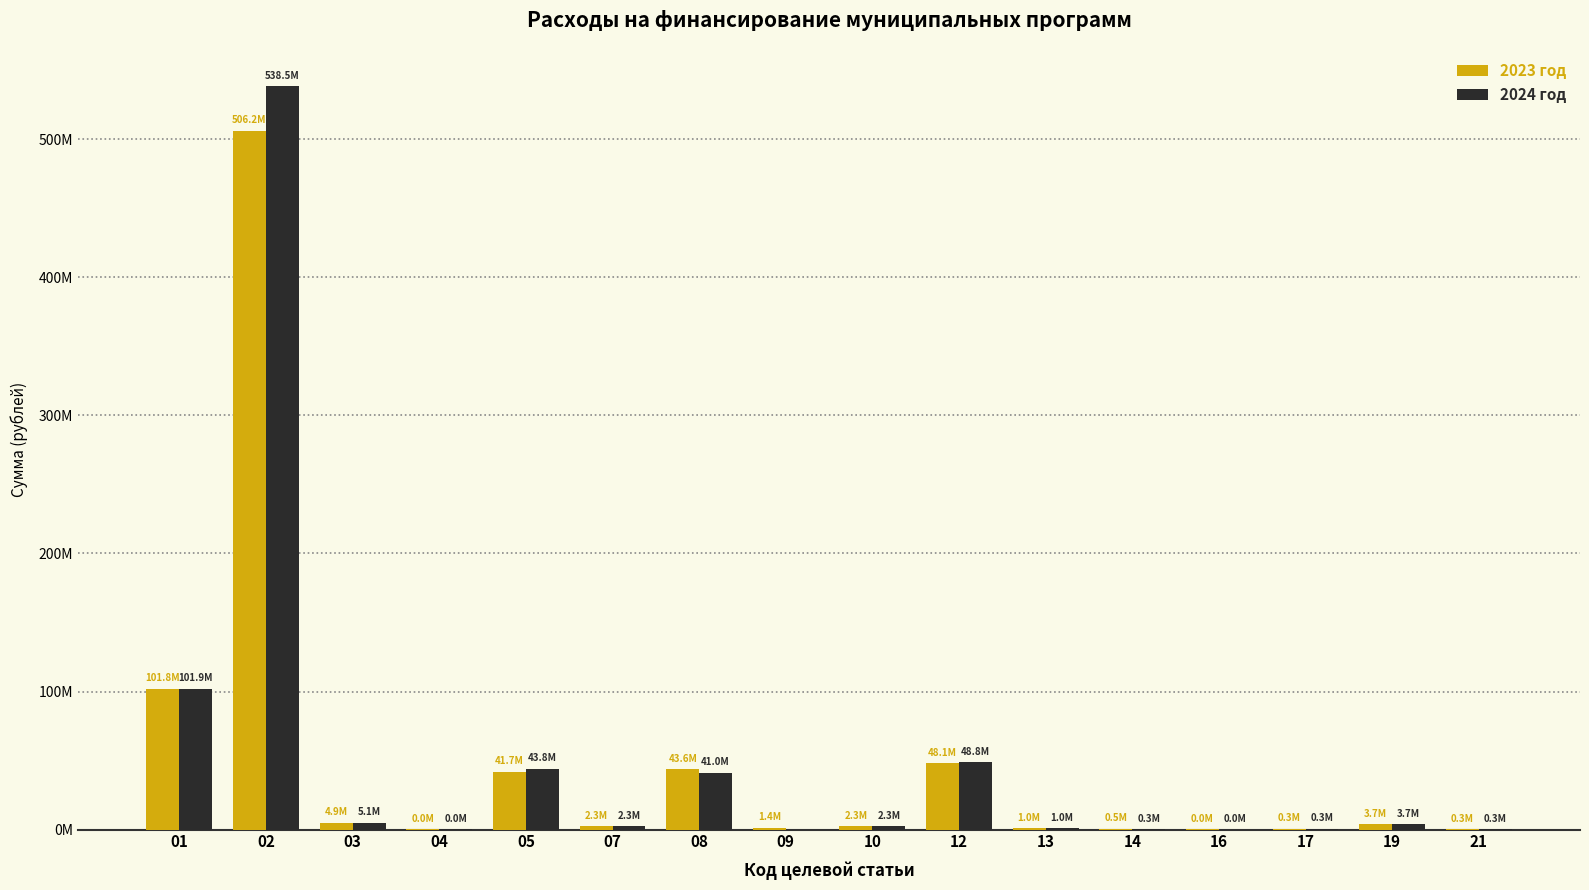

What are all the series names shown in the legend?

2023 год, 2024 год